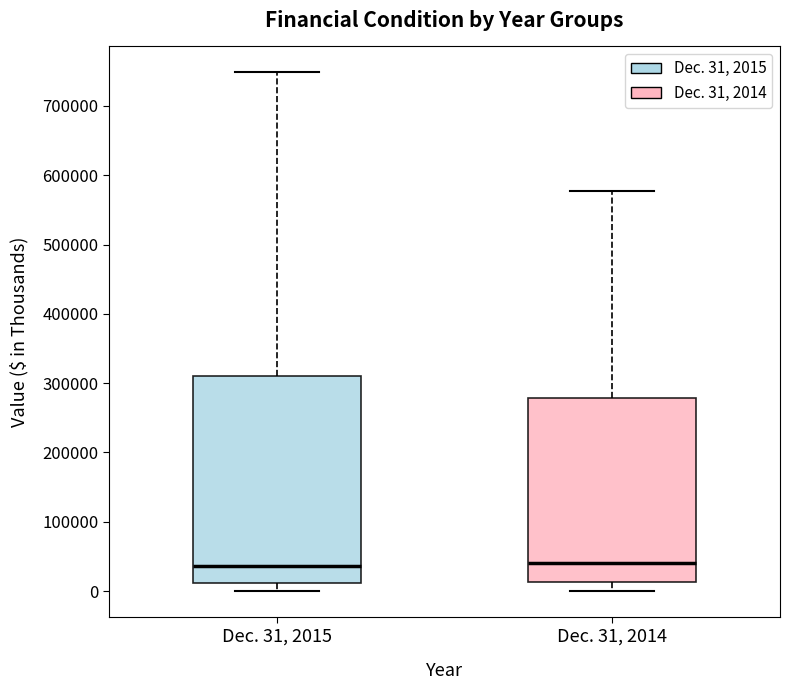

Where does the upper whisker of the box for Dec. 31, 2015 end on the y-axis? The values are not printed on the chart, so give them approximately, as read against the axis.

750000